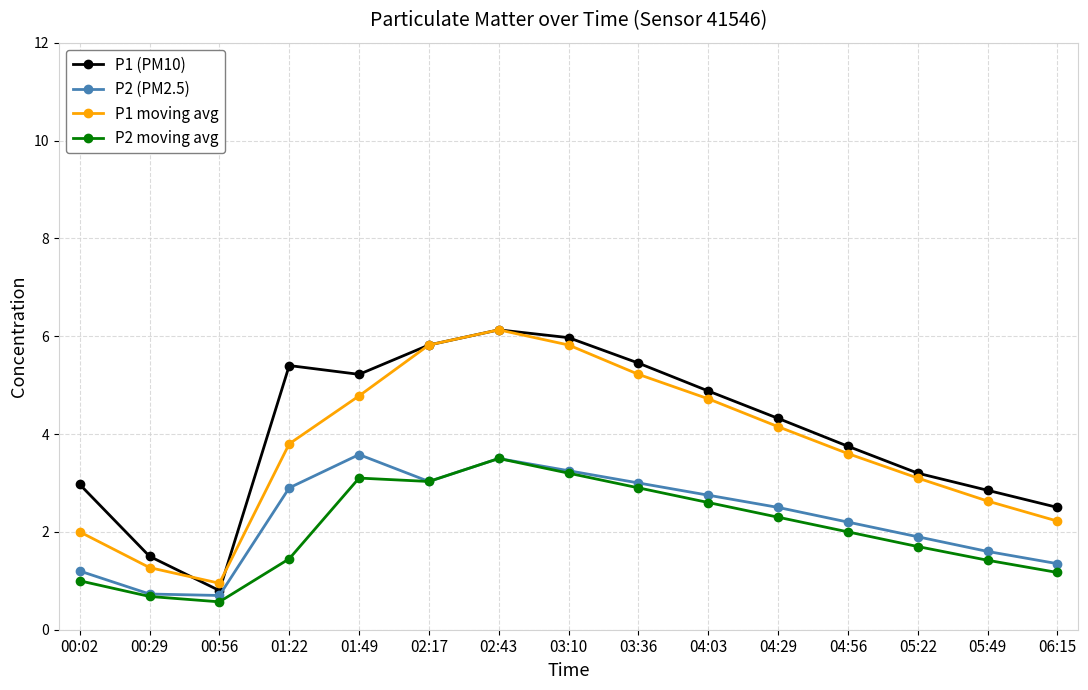

What is the total value across all series at 01:49?

16.7